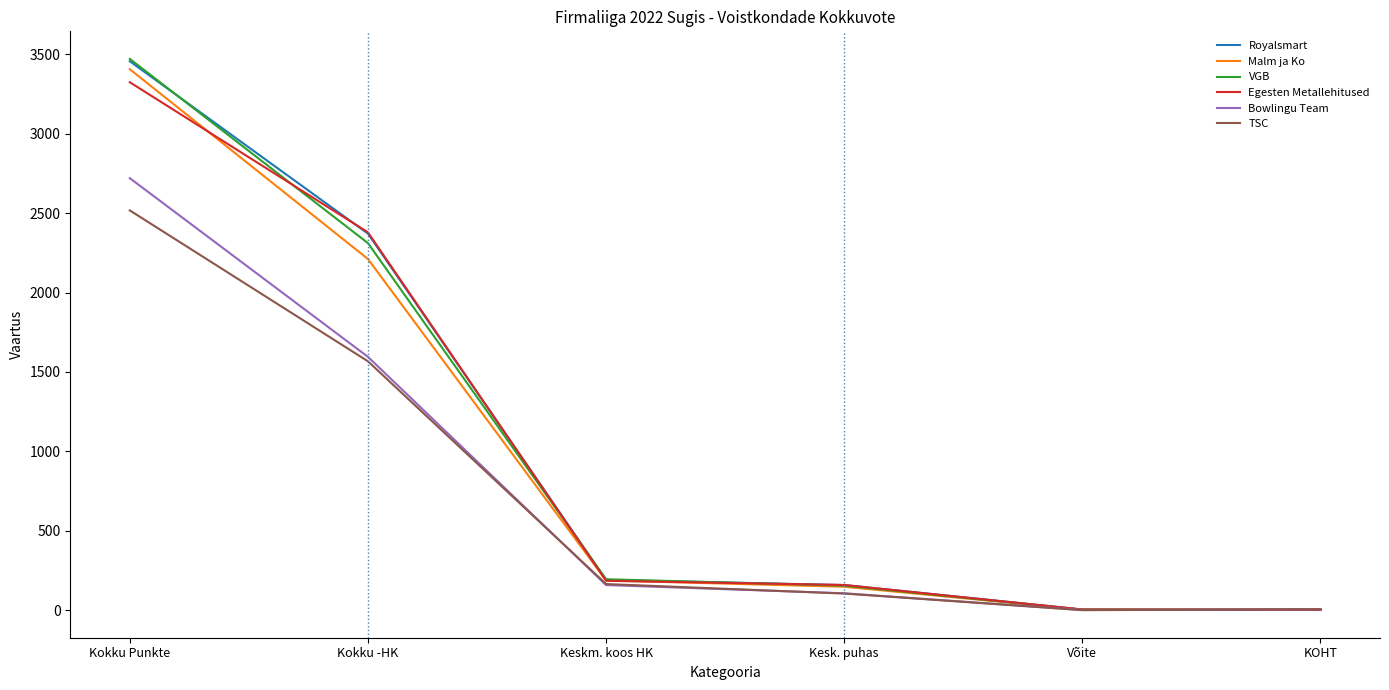

What are all the series names shown in the legend?

Royalsmart, Malm ja Ko, VGB, Egesten Metallehitused, Bowlingu Team, TSC